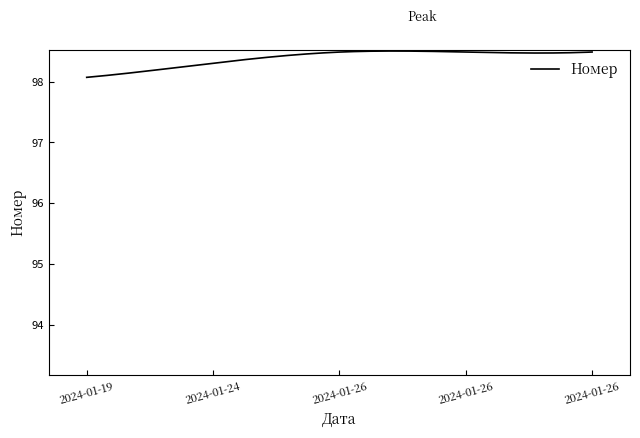

Rank the categories by value from lowest to highest.

2024-01-19, 2024-01-24, 2024-01-26, 2024-01-26, 2024-01-26